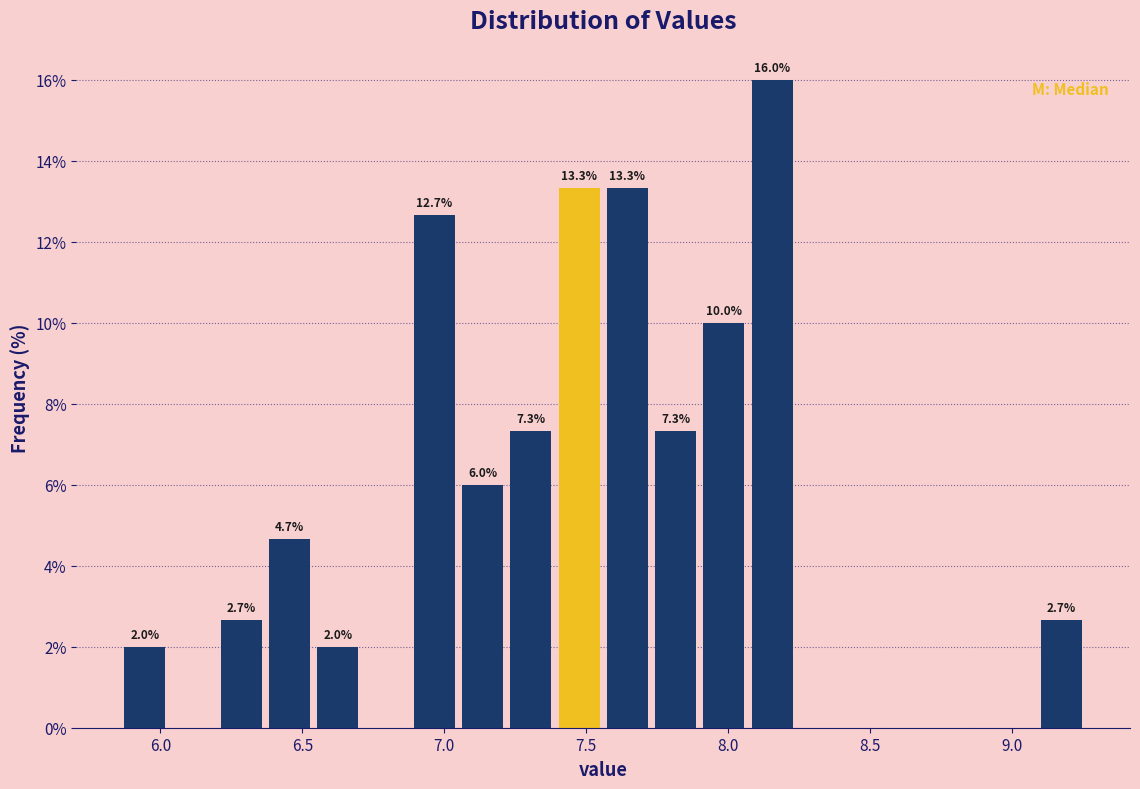

Around what value on the x-axis is the tallest bar? Give the approximate position of its centre, as read against the axis.

8.15